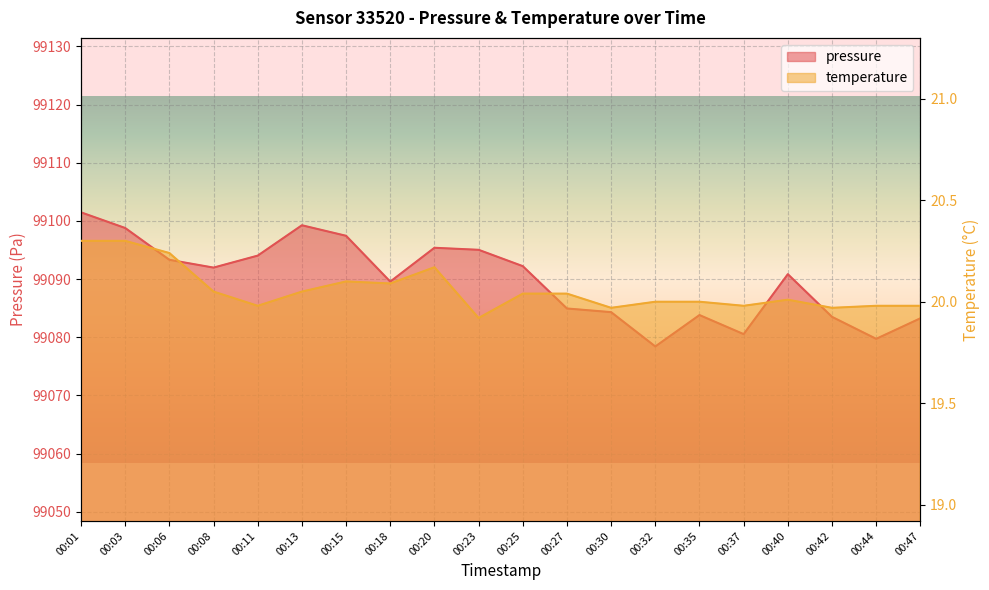

Which series changed the most between 00:13 and 00:15?

pressure